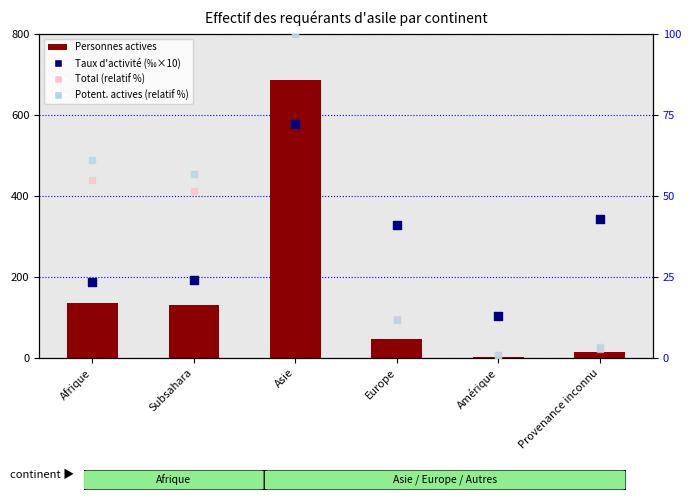

At which category is the sum across all series the highest?

Asie